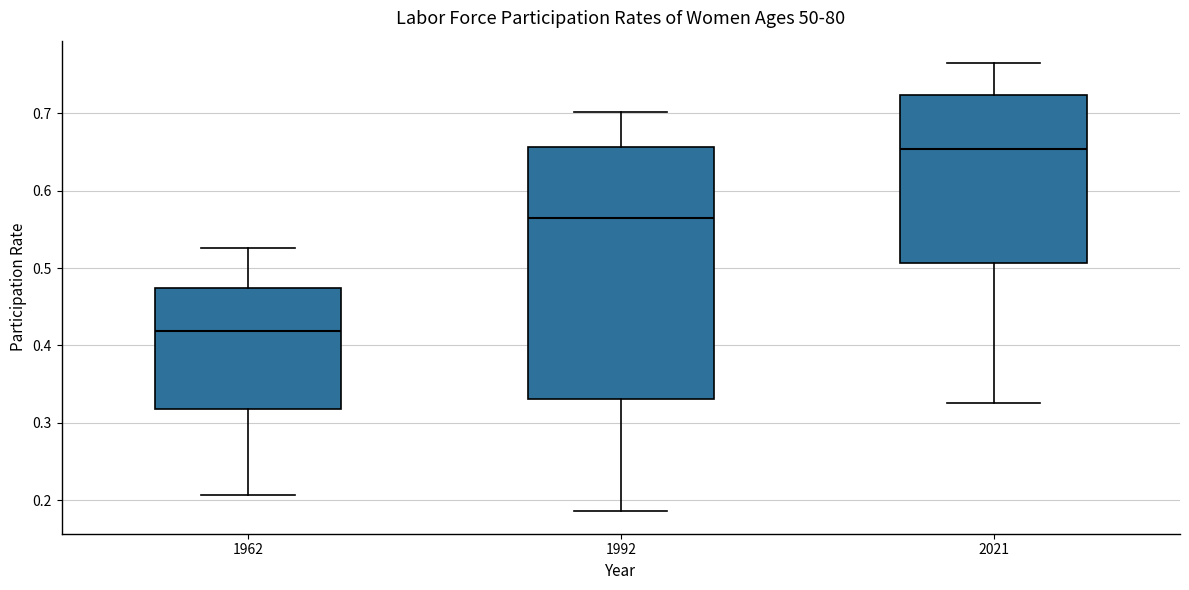

Comparing the boxes themselves (not the whiskers), which one is the tallest?

1992